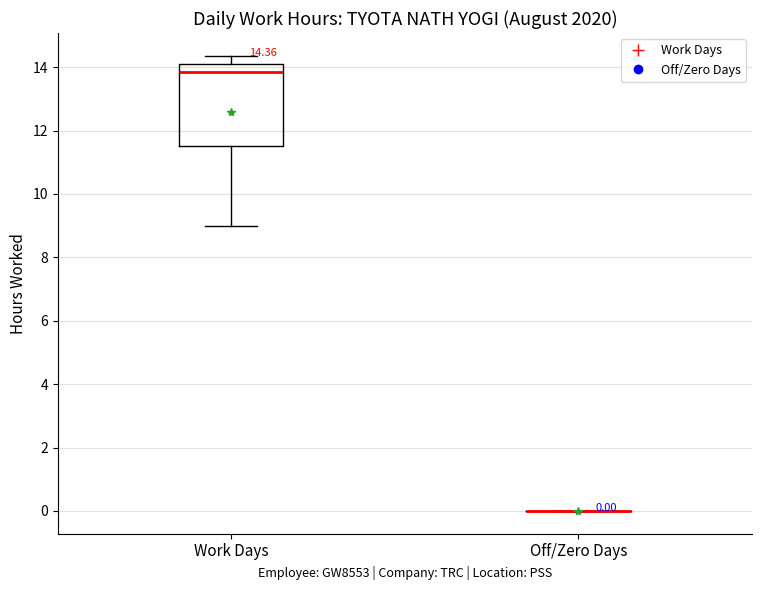

Which box is the tallest, from its lower edge to its upper edge?

Work Days